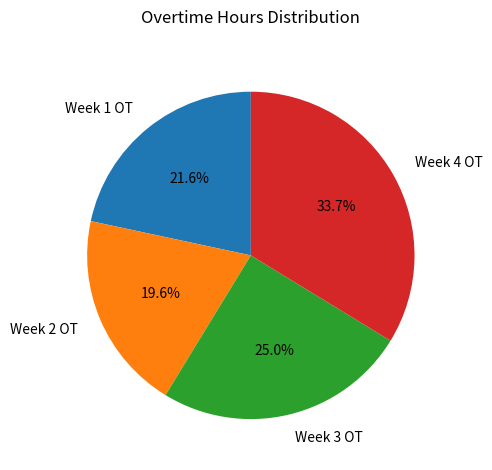

How many segments does this pie chart have?

4